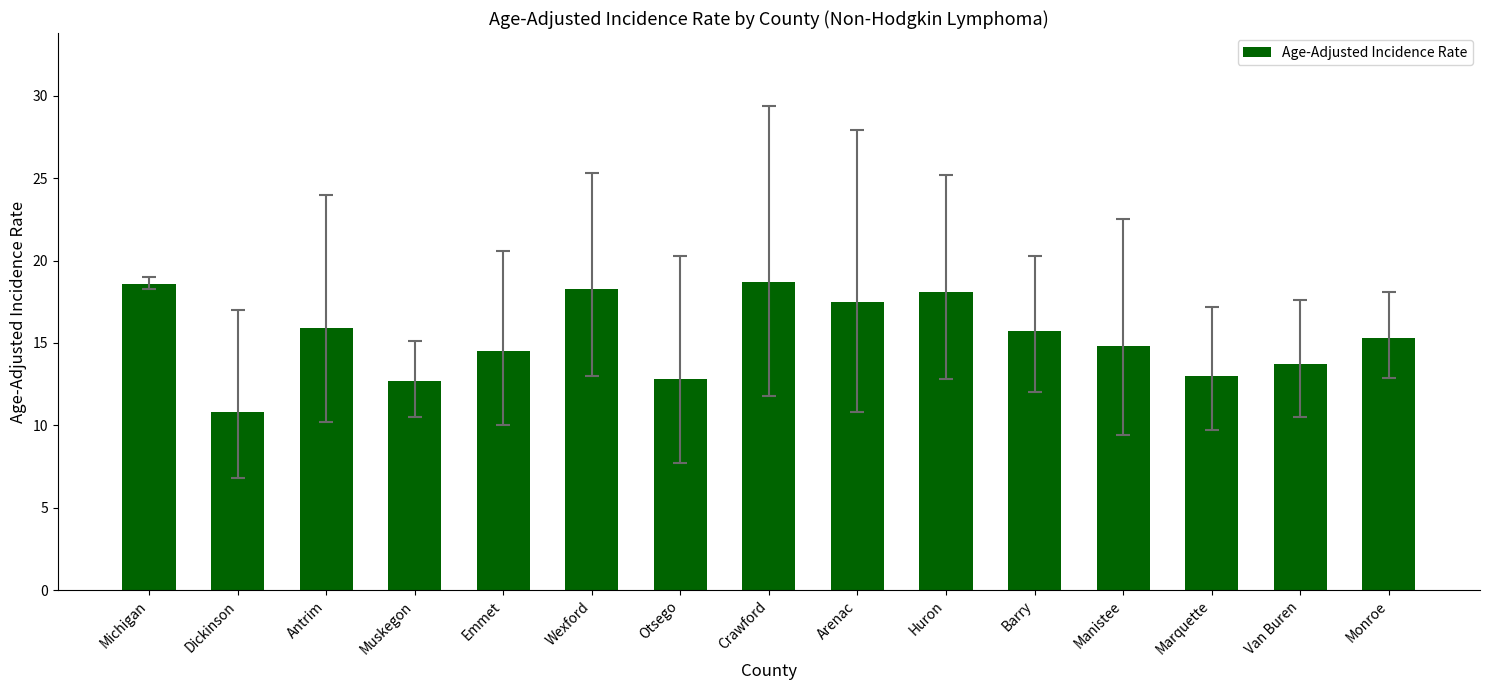

Which label corresponds to the smallest value in the chart?

Dickinson